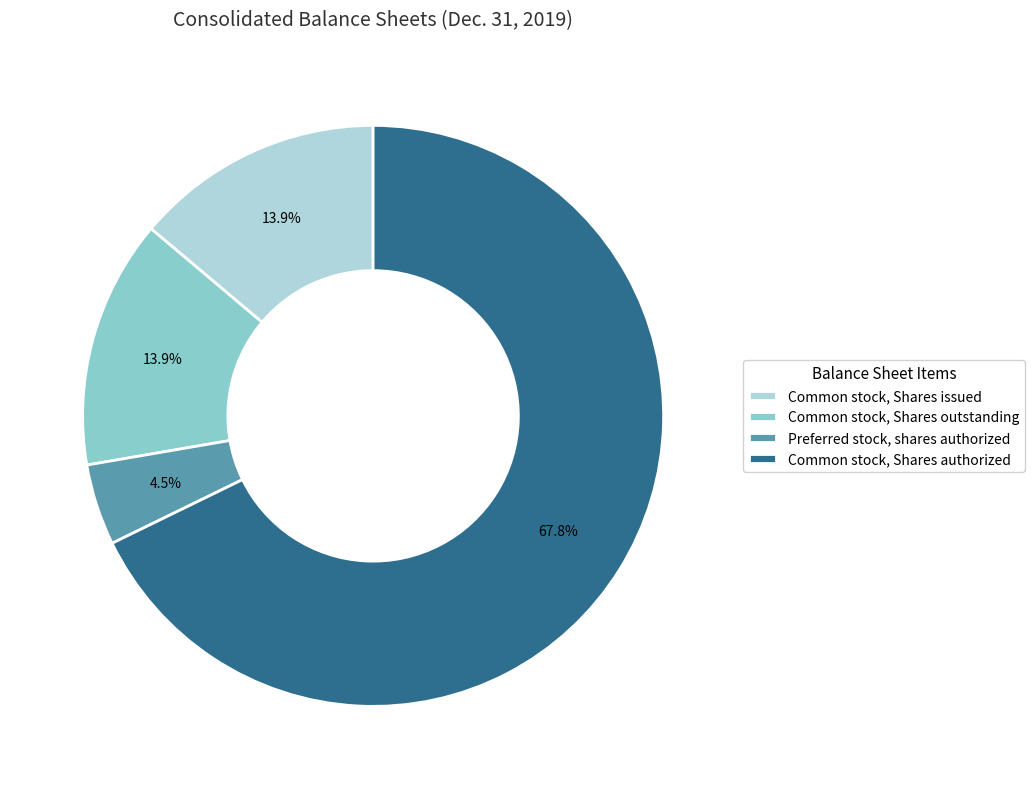

Which slice is the smallest?

Preferred stock, shares authorized